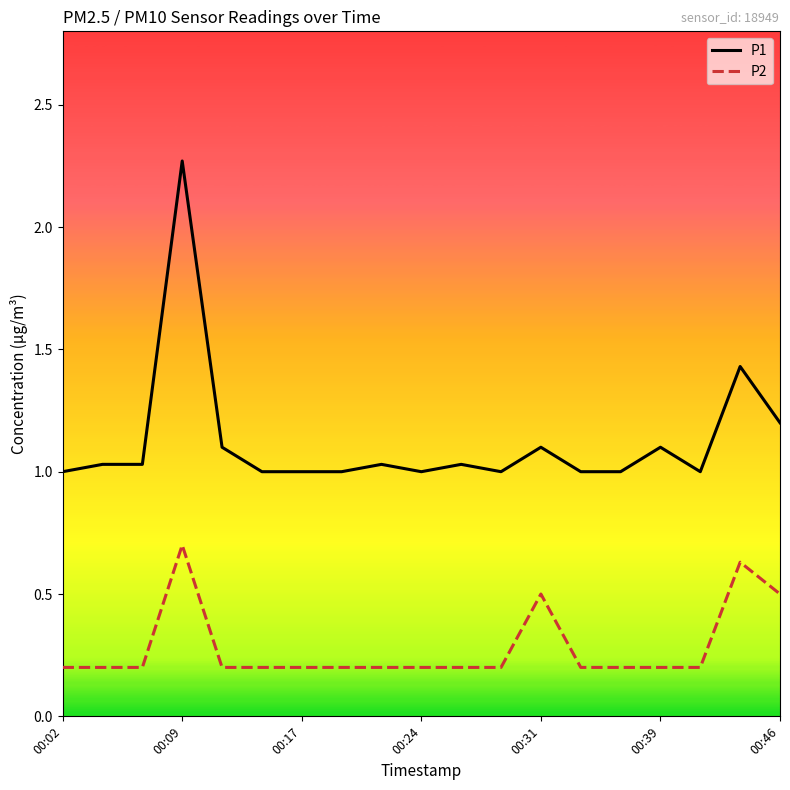

True or false: P2 and P1 intersect in this chart.

False